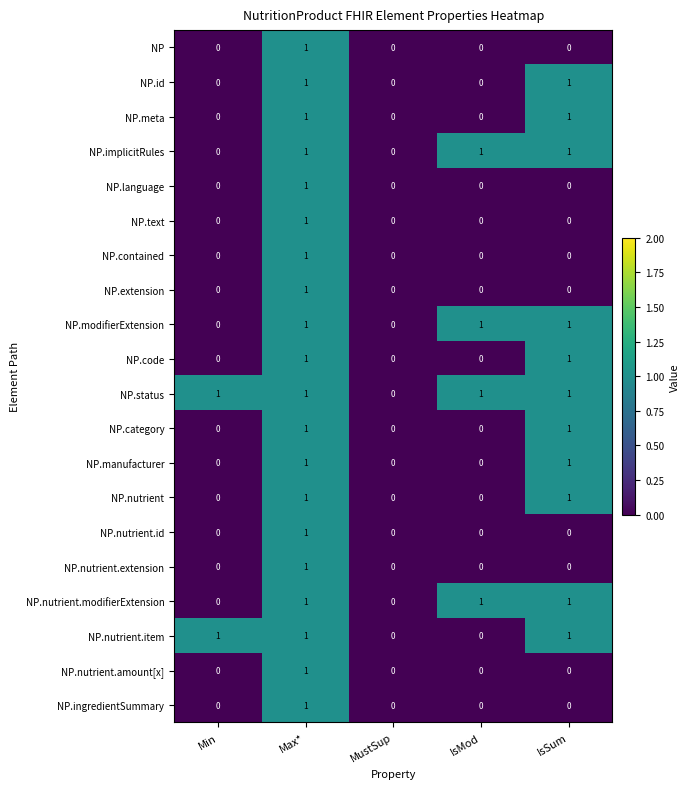

What is the total value across all series at IsMod?

4